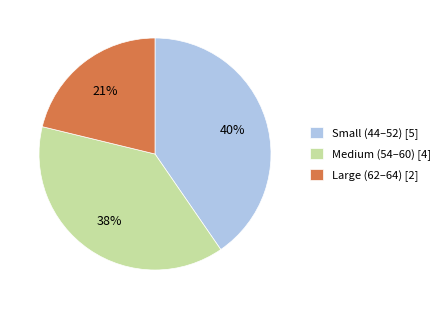

Which category has the biggest portion of the pie?

Small (44–52) [5]